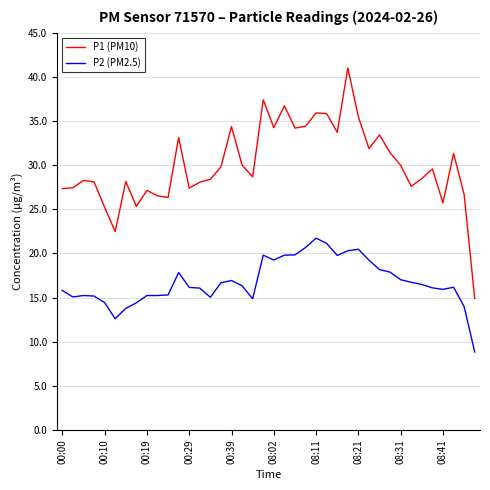

What is the greatest value displayed?

41.0